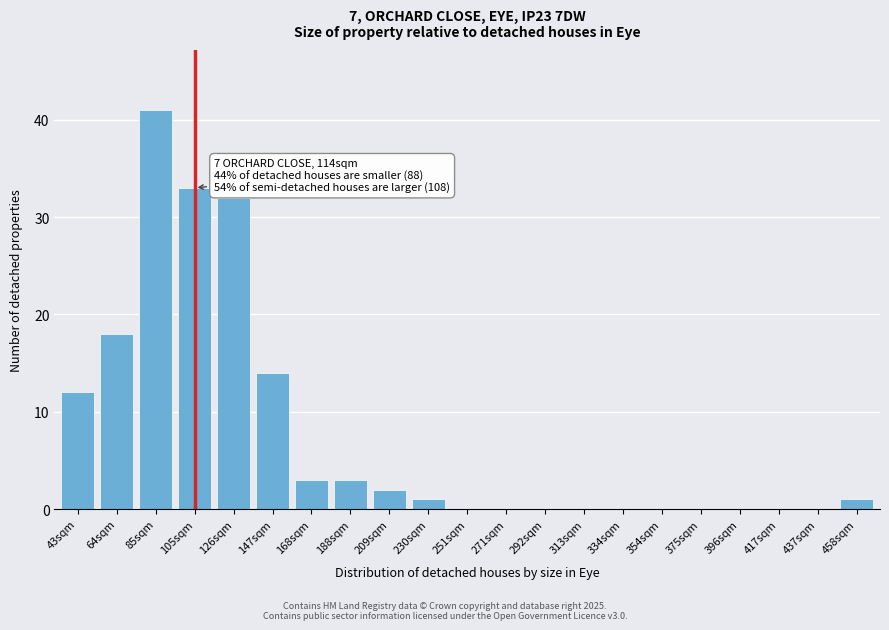

Reading left to right, what are all the values shown in this chart?

43sqm=12	64sqm=18	85sqm=41	105sqm=33	126sqm=32	147sqm=14	168sqm=3	188sqm=3	209sqm=2	230sqm=1	251sqm=0	271sqm=0	292sqm=0	313sqm=0	334sqm=0	354sqm=0	375sqm=0	396sqm=0	417sqm=0	437sqm=0	458sqm=1